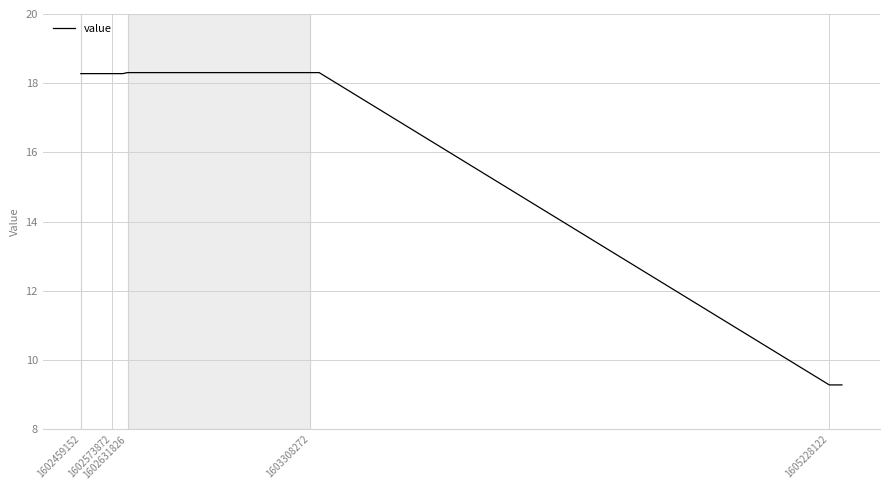

What is the average value?

16.5